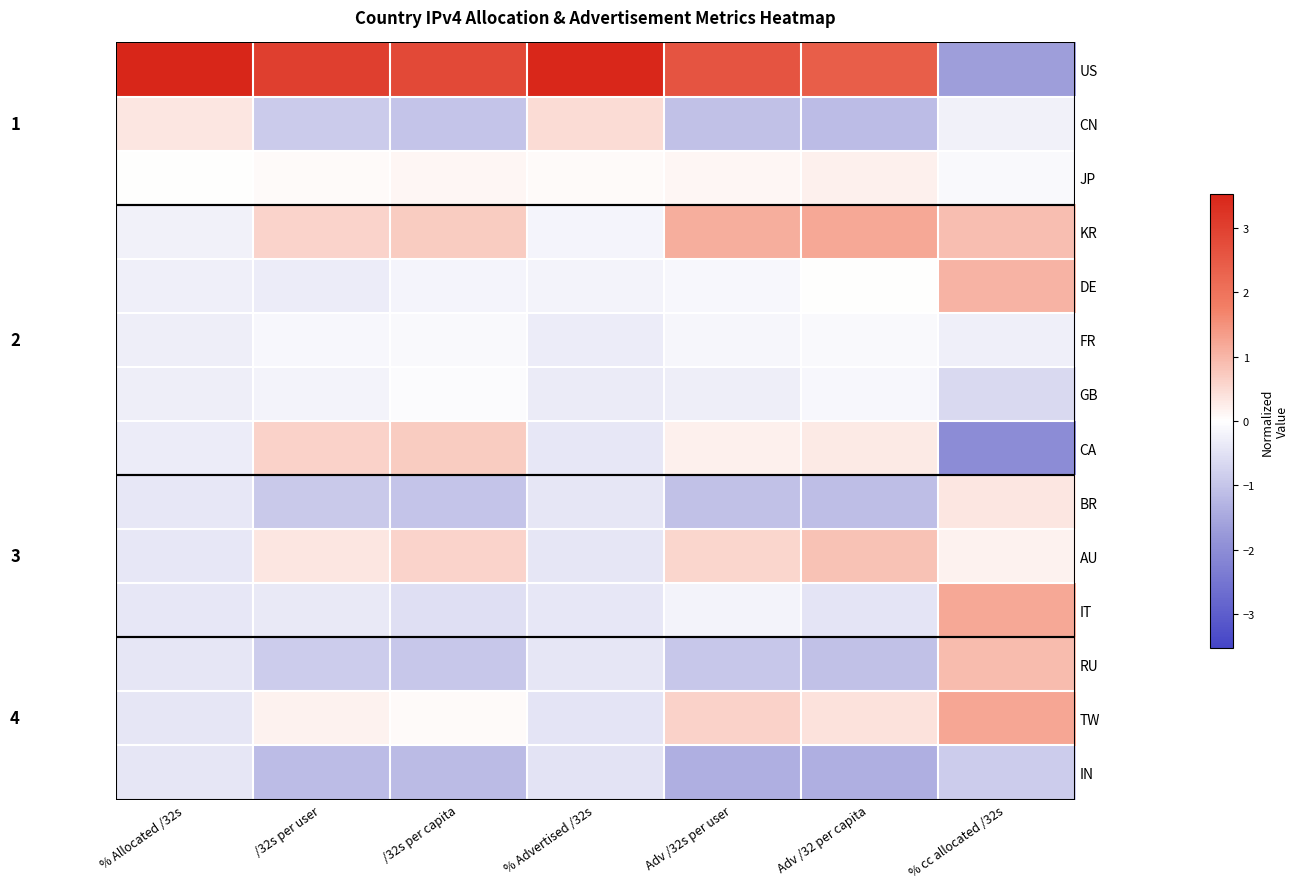

Is the value of CA at /32s per capita greater than the value of JP at % Advertised /32s?

Yes